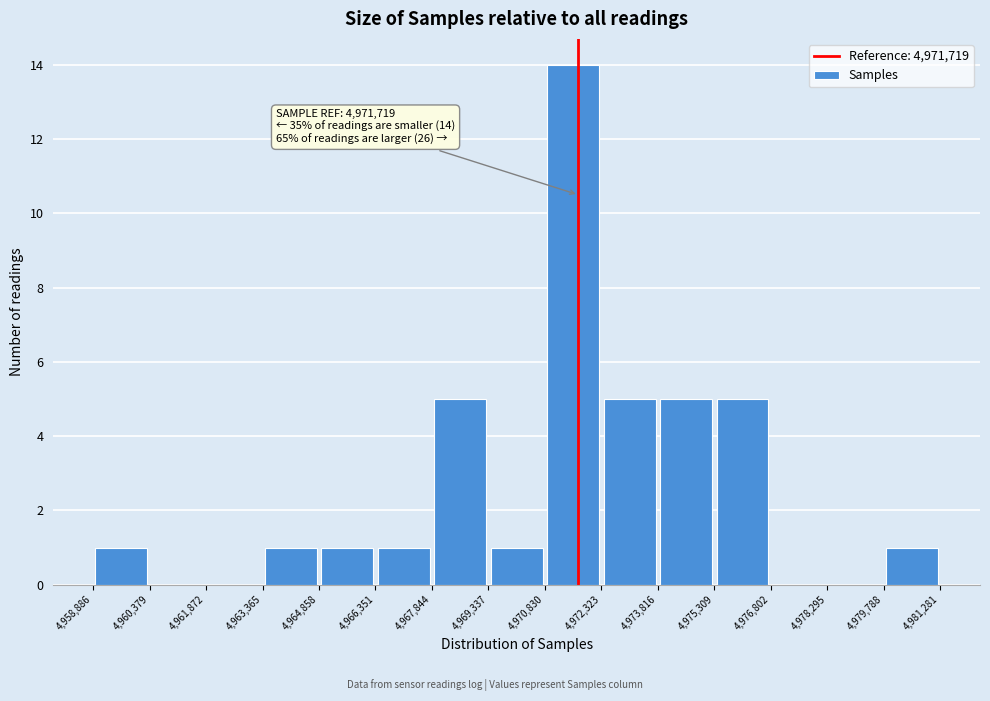

Which range on the x-axis has the tallest bar?

4,970,830 to 4,972,323